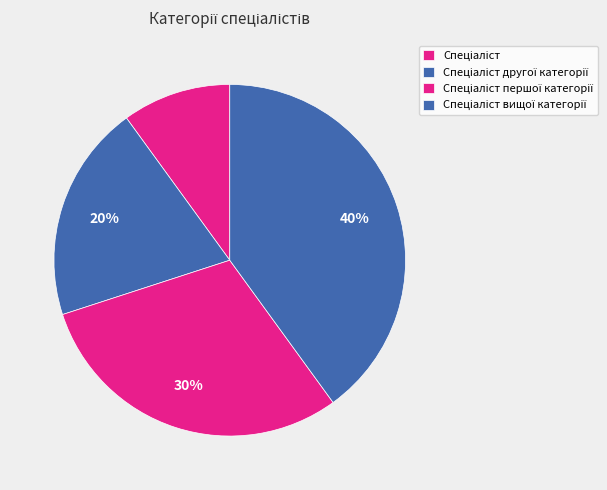

Approximately how many times larger is the value at Спеціаліст другої категорії compared to Спеціаліст першої категорії?

0.7